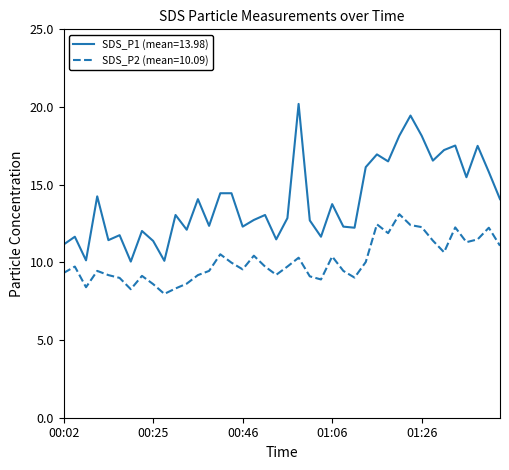

Which series has the widest spread of values?

SDS_P1 (mean=13.98)